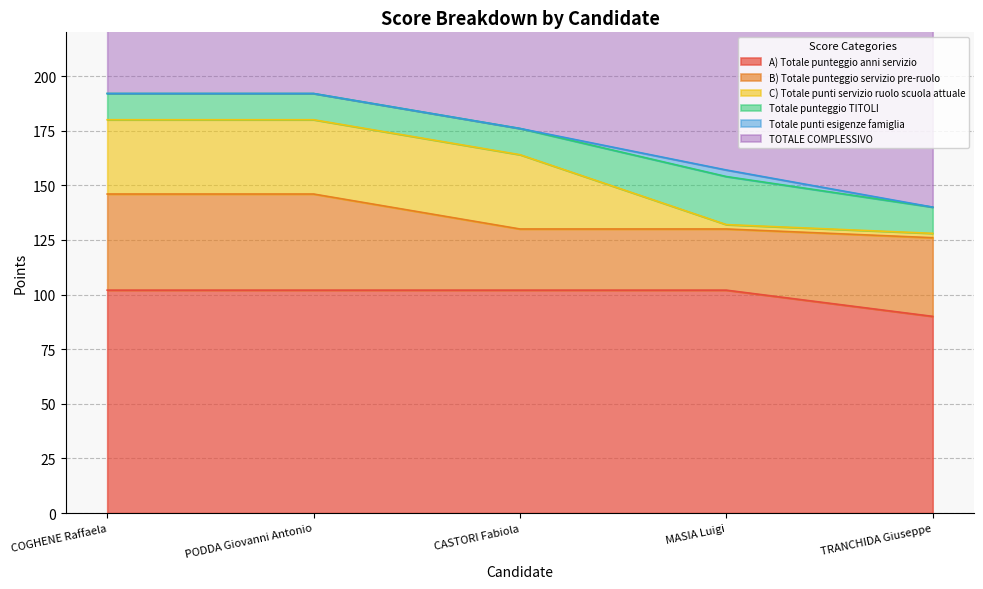

List the series in order of their peak value, lowest first.

Totale punti esigenze famiglia, Totale punteggio TITOLI, C) Totale punti servizio ruolo scuola attuale, B) Totale punteggio servizio pre-ruolo, A) Totale punteggio anni servizio, TOTALE COMPLESSIVO